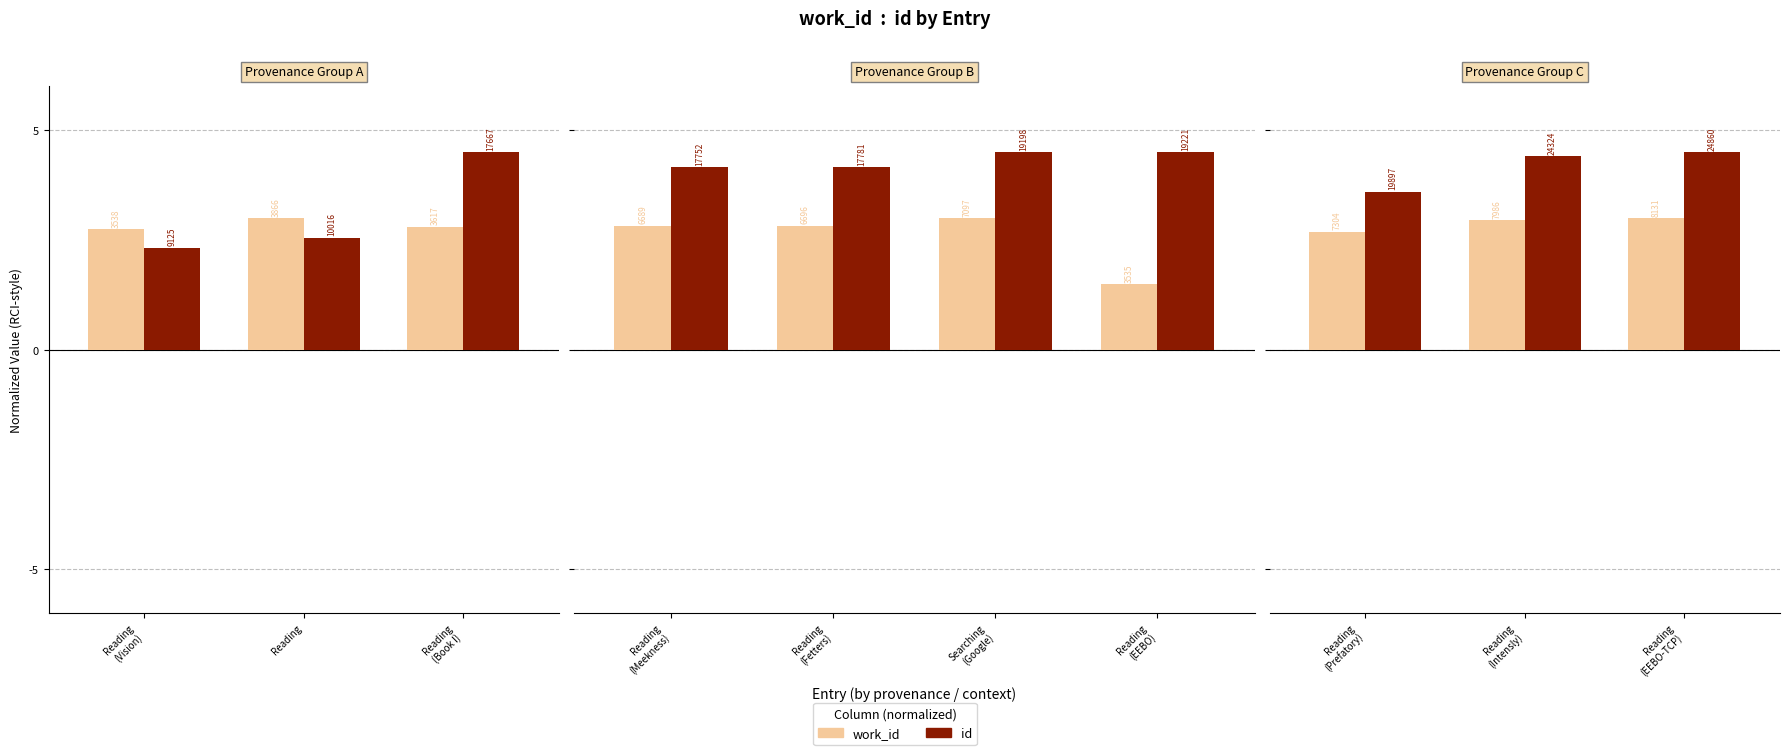

What is the value of the work_id bar at the 1st from the left?

2.7